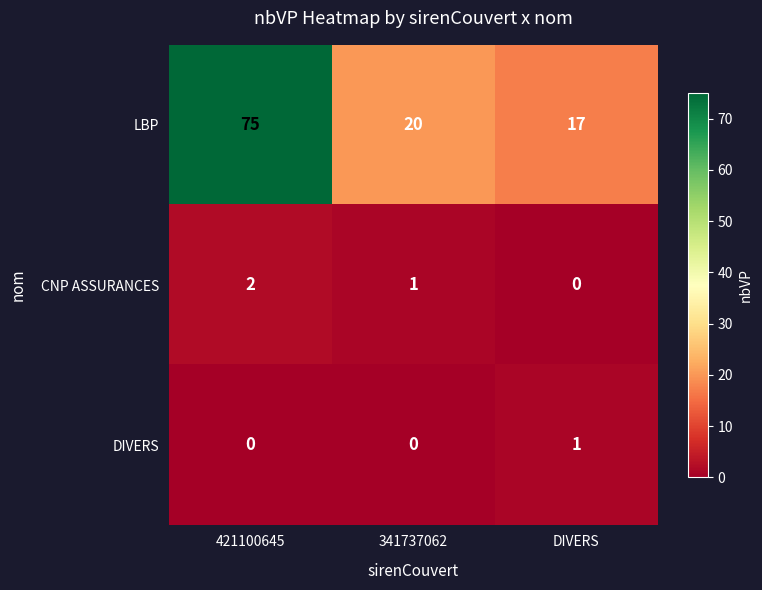

What is the sum of the LBP values at 341737062 and DIVERS?

37